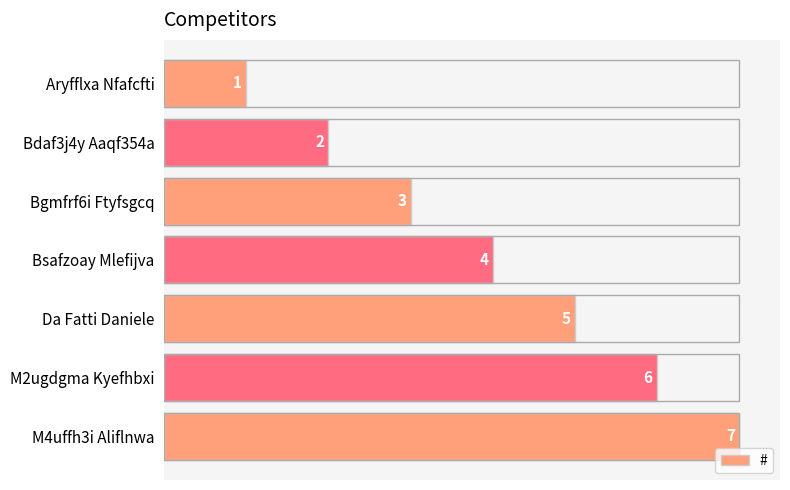

Between M2ugdgma Kyefhbxi and Bdaf3j4y Aaqf354a, which is larger?

M2ugdgma Kyefhbxi